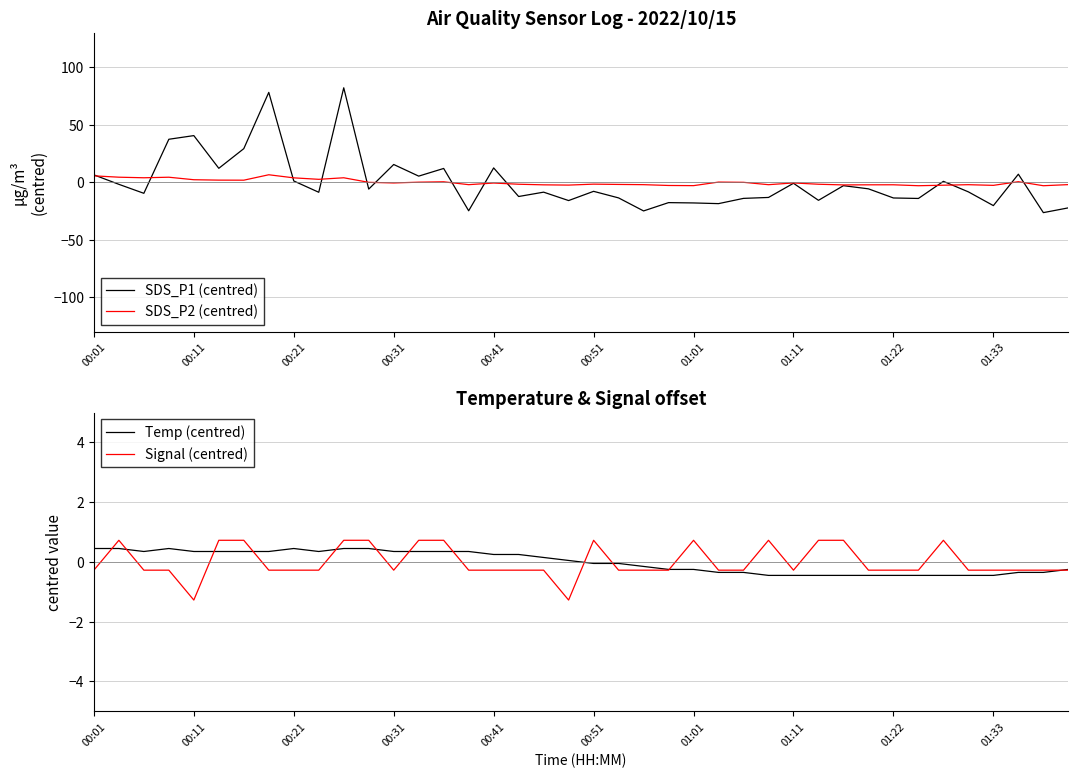

How many values in the Temp (centred) series exceed 0?

20